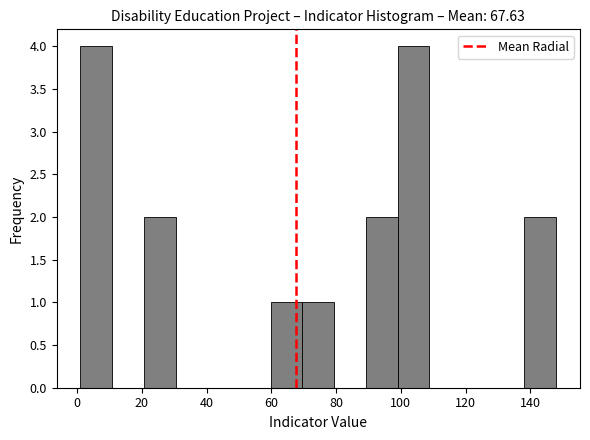

Reading left to right, list every bar in this chart as the range it spans on the x-axis followed by its height. Neither the bar edges nor the heights are printed on the chart, so give them approximately, as read against the axes.

1.0 to 10.8: 4
10.8 to 20.6: 0
20.6 to 30.4: 2
30.4 to 40.2: 0
40.2 to 50.0: 0
50.0 to 59.8: 0
59.8 to 69.6: 1
69.6 to 79.4: 1
79.4 to 89.2: 0
89.2 to 99.0: 2
99.0 to 108.8: 4
108.8 to 118.6: 0
118.6 to 128.4: 0
128.4 to 138.2: 0
138.2 to 148.0: 2